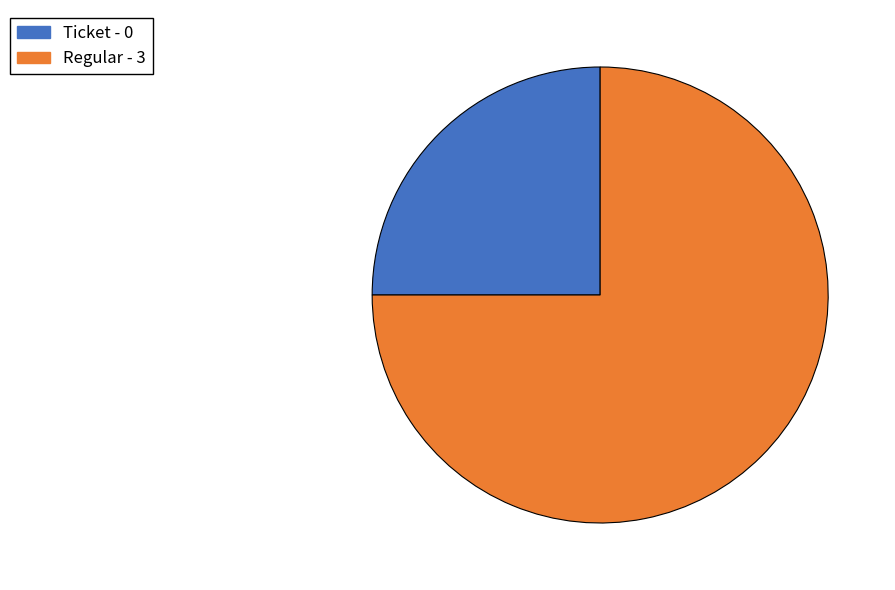

What is the largest slice in the pie chart?

Regular